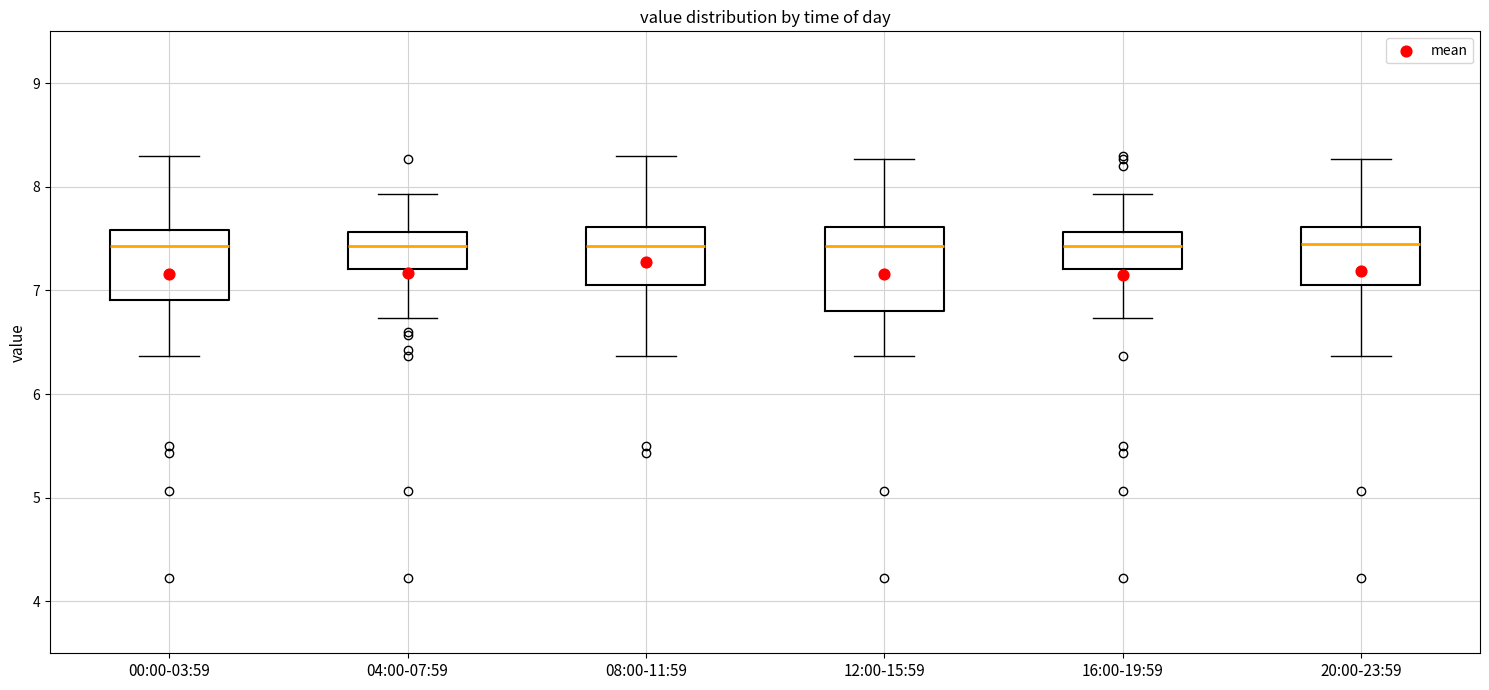

Reading left to right, transcribe this box plot: for each box, give where its median line is, the range the box spans, and where its two whiskers end, as read against the y-axis. The values are not printed on the chart, so give them approximately, as read against the axis.

00:00-03:59: median 7.4, box 6.9 to 7.6, whiskers 6.4 to 8.3
04:00-07:59: median 7.4, box 7.2 to 7.6, whiskers 6.7 to 7.9
08:00-11:59: median 7.4, box 7.1 to 7.6, whiskers 6.4 to 8.3
12:00-15:59: median 7.4, box 6.8 to 7.6, whiskers 6.4 to 8.3
16:00-19:59: median 7.4, box 7.2 to 7.6, whiskers 6.7 to 7.9
20:00-23:59: median 7.5, box 7.1 to 7.6, whiskers 6.4 to 8.3